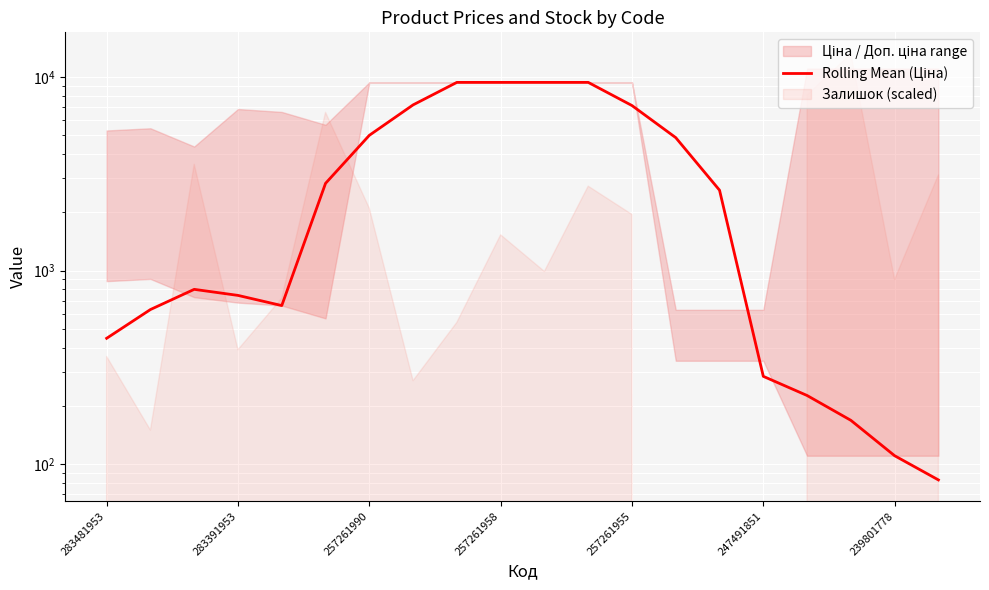

Reading left to right, transcribe all the data shown in this chart.

446.9	629.1	799.9	744.3	659.5	2822.1	4996.2	7176.0	9379.3	9379.3	9379.3	9379.3	7120.0	4860.7	2601.4	284.2	226.3	168.4	110.5	82.9